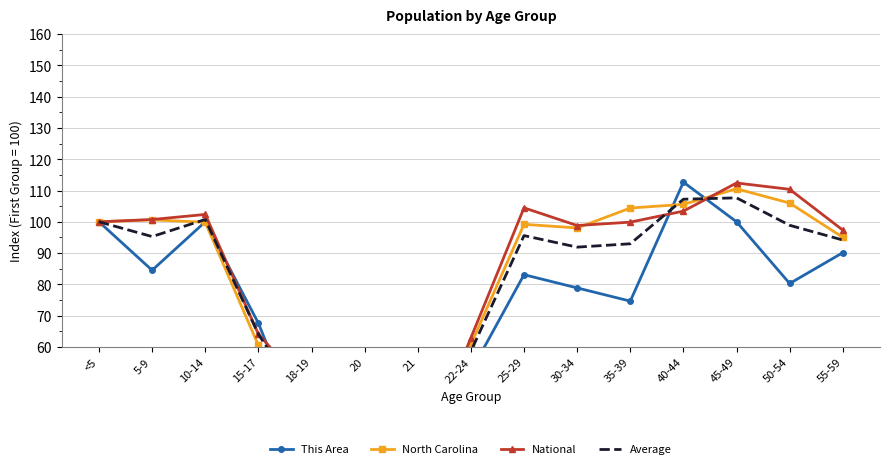

Between 5-9 and 15-17, which series saw the biggest shift?

North Carolina